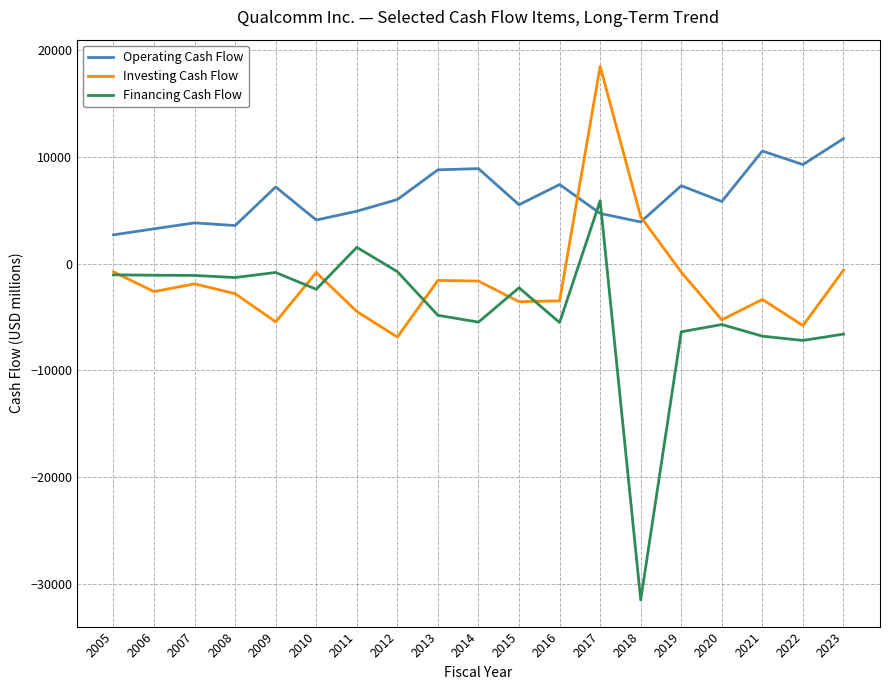

At which label does Operating Cash Flow reach its minimum?

2005